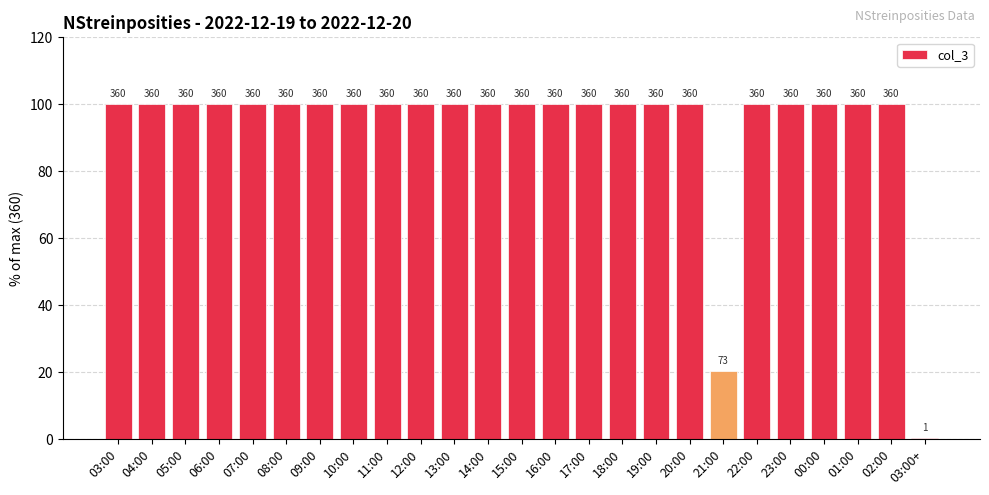

Reading left to right, what are all the values shown in this chart?

100.0	100.0	100.0	100.0	100.0	100.0	100.0	100.0	100.0	100.0	100.0	100.0	100.0	100.0	100.0	100.0	100.0	100.0	20.3	100.0	100.0	100.0	100.0	100.0	0.3